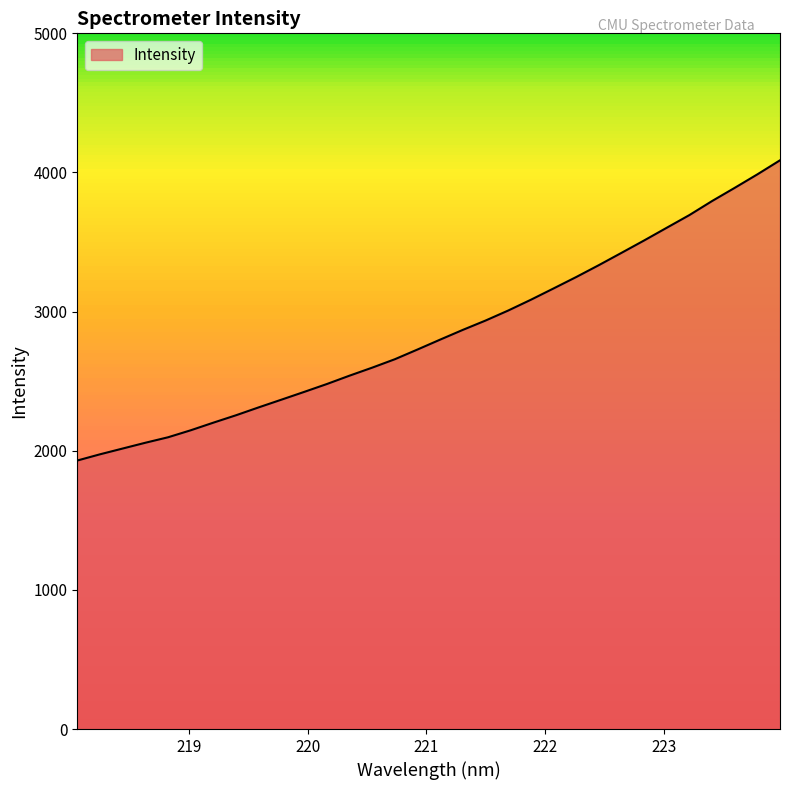

What is the minimum value shown in the chart?

1929.7